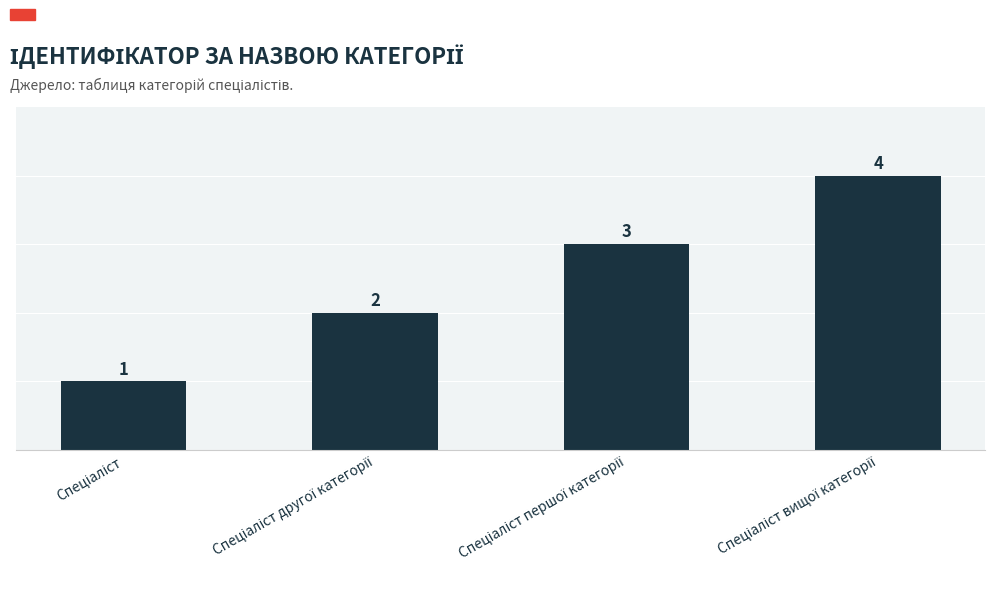

What is the difference between the maximum and second lowest values?

2